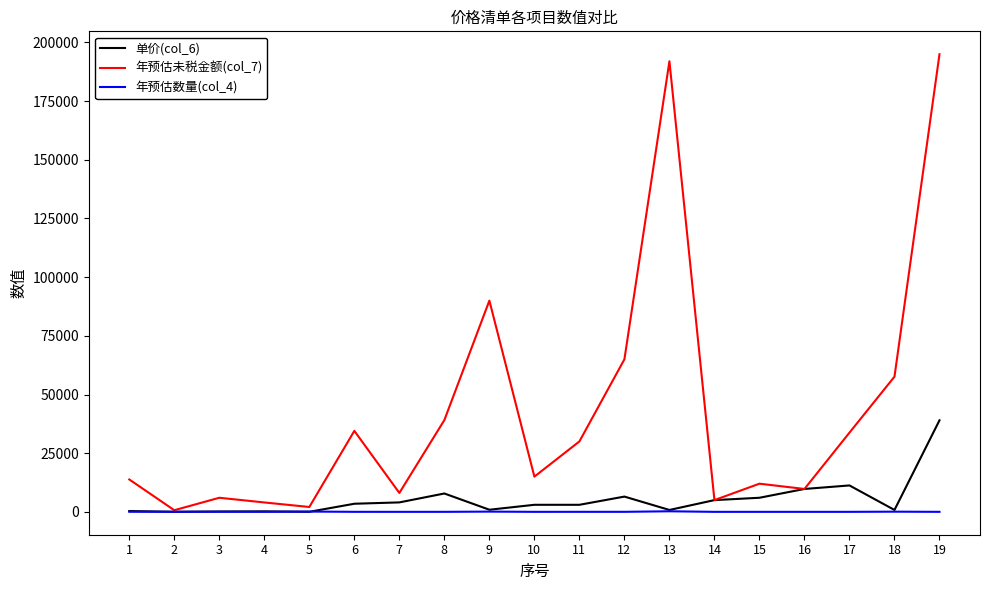

Which series has the widest spread of values?

年预估未税金额(col_7)